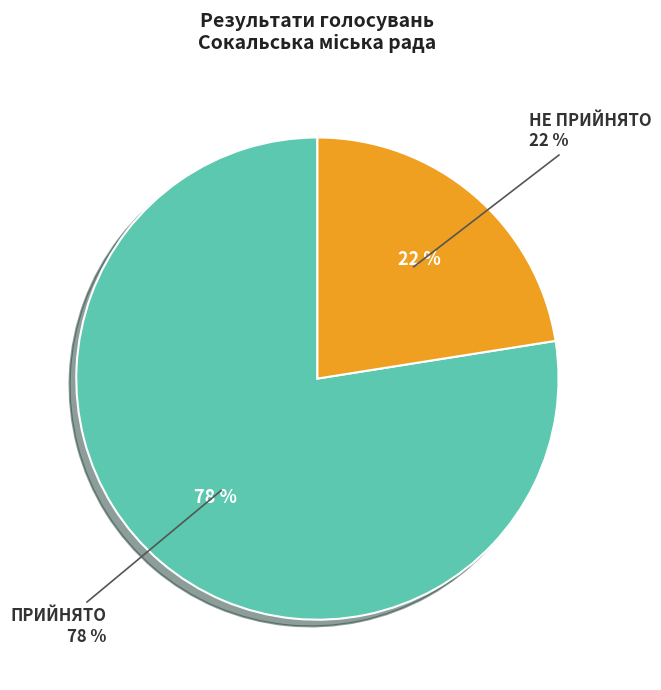

Approximately how many times larger is the value at НЕ ПРИЙНЯТО compared to ПРИЙНЯТО?

0.3